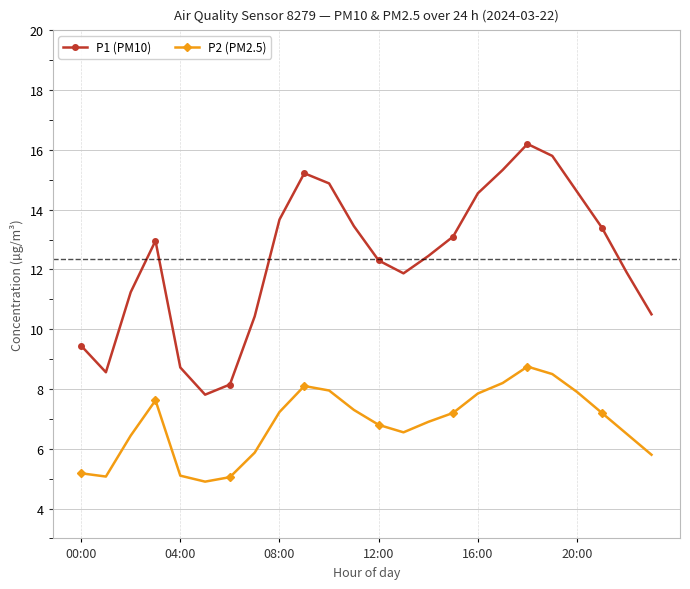

How many values in the P1 (PM10) series are below 12?

10